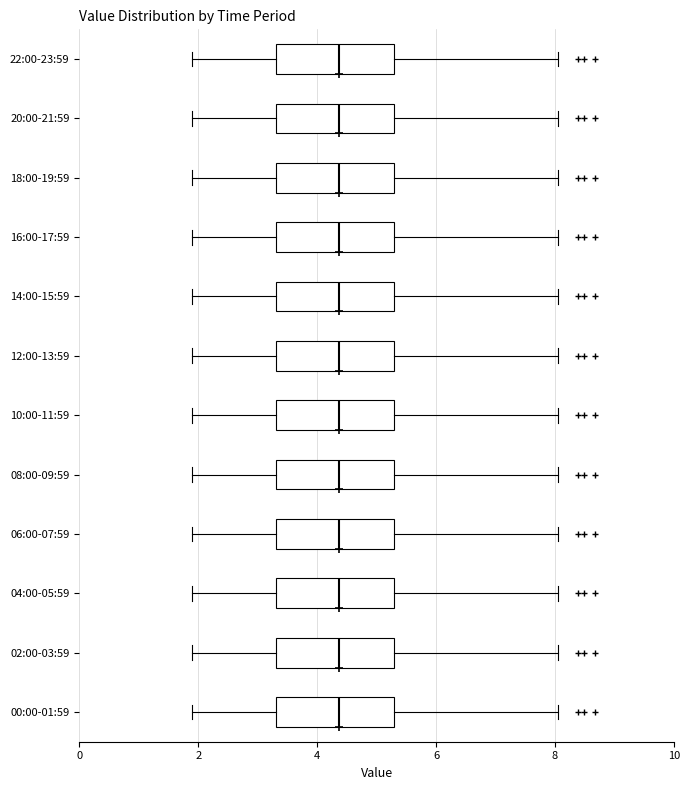

Reading bottom to top, read every box against the x-axis: the position of its median line, the range the box covers, and the ends of its whiskers. The values are not printed on the chart, so give them approximately, as read against the axis.

00:00-01:59: median 4.4, box 3.4 to 5.2, whiskers 2.0 to 8.0
02:00-03:59: median 4.4, box 3.4 to 5.2, whiskers 2.0 to 8.0
04:00-05:59: median 4.4, box 3.4 to 5.2, whiskers 2.0 to 8.0
06:00-07:59: median 4.4, box 3.4 to 5.2, whiskers 2.0 to 8.0
08:00-09:59: median 4.4, box 3.4 to 5.2, whiskers 2.0 to 8.0
10:00-11:59: median 4.4, box 3.4 to 5.2, whiskers 2.0 to 8.0
12:00-13:59: median 4.4, box 3.4 to 5.2, whiskers 2.0 to 8.0
14:00-15:59: median 4.4, box 3.4 to 5.2, whiskers 2.0 to 8.0
16:00-17:59: median 4.4, box 3.4 to 5.2, whiskers 2.0 to 8.0
18:00-19:59: median 4.4, box 3.4 to 5.2, whiskers 2.0 to 8.0
20:00-21:59: median 4.4, box 3.4 to 5.2, whiskers 2.0 to 8.0
22:00-23:59: median 4.4, box 3.4 to 5.2, whiskers 2.0 to 8.0